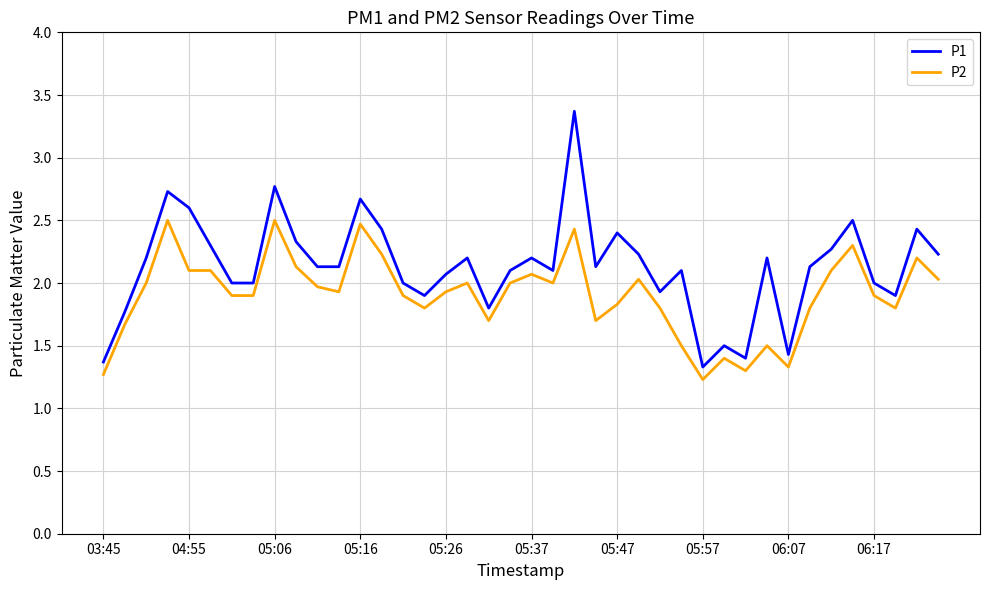

What is the maximum value shown in the chart?

3.4